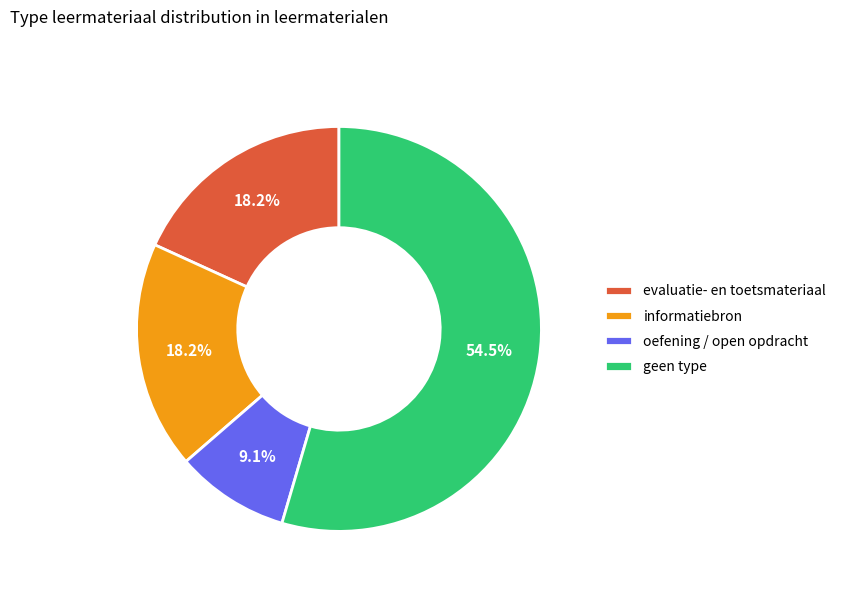

Which slice is the largest?

geen type